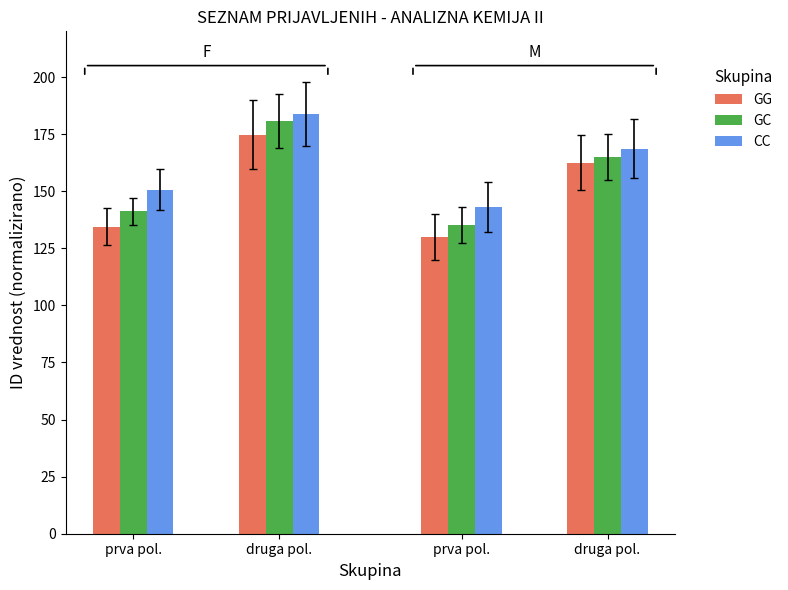

Rank the series at prva pol. from lowest to highest value.

GG, GC, CC